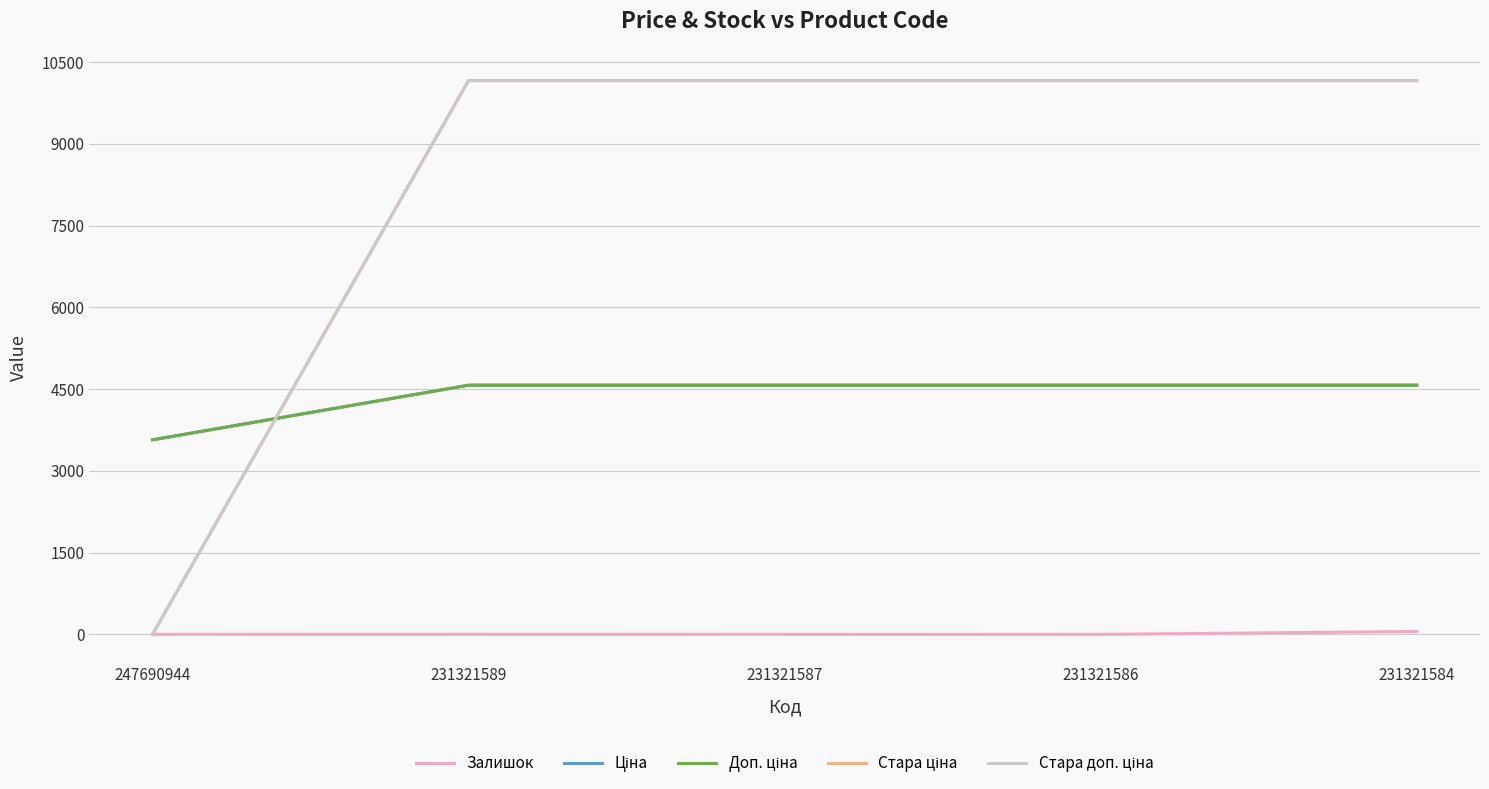

Does the chart have visible grid lines?

Yes